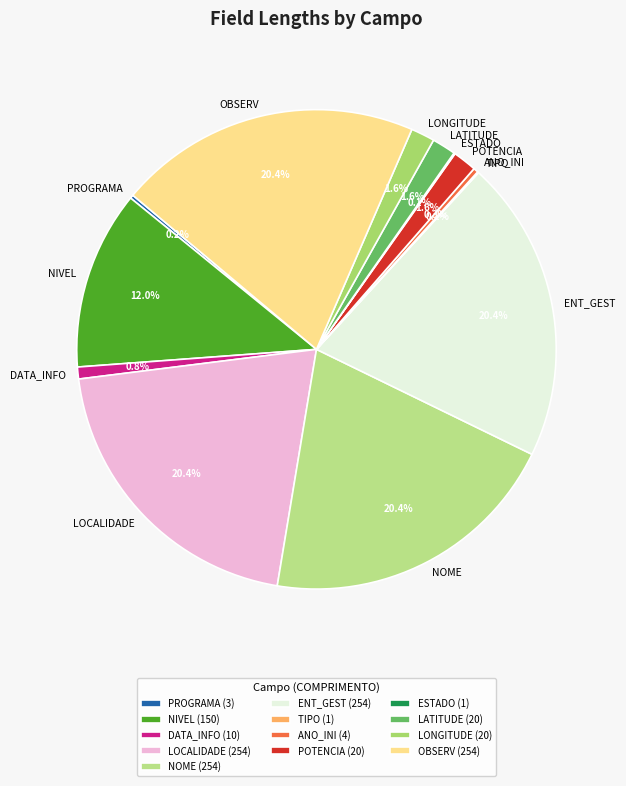

Approximately how many times larger is the value at NIVEL compared to DATA_INFO?

15.0